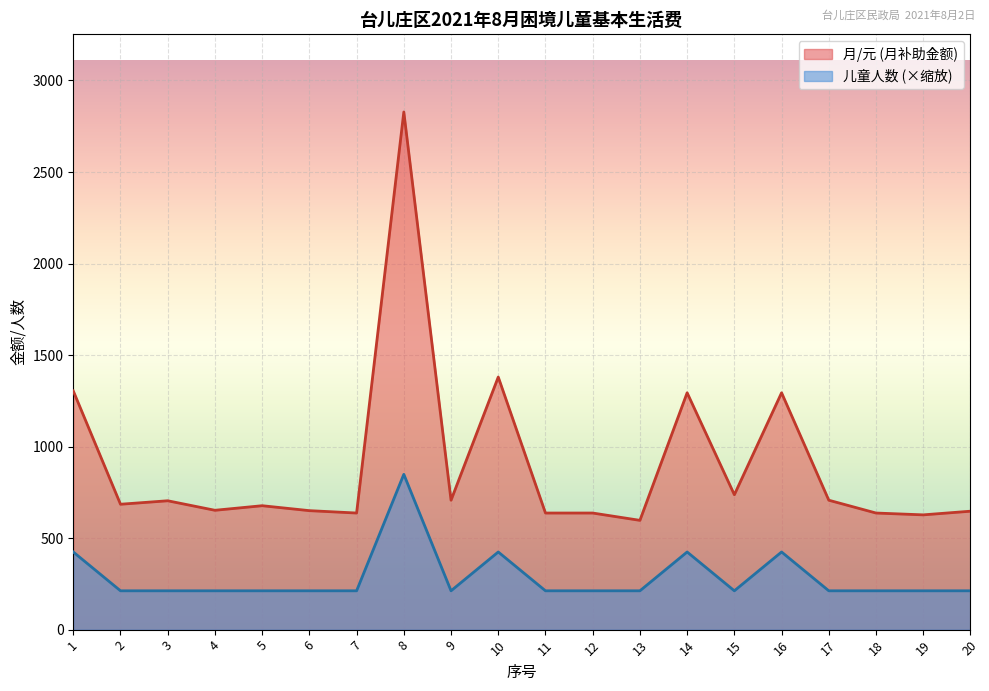

Does the chart display data point markers on the line(s)?

No